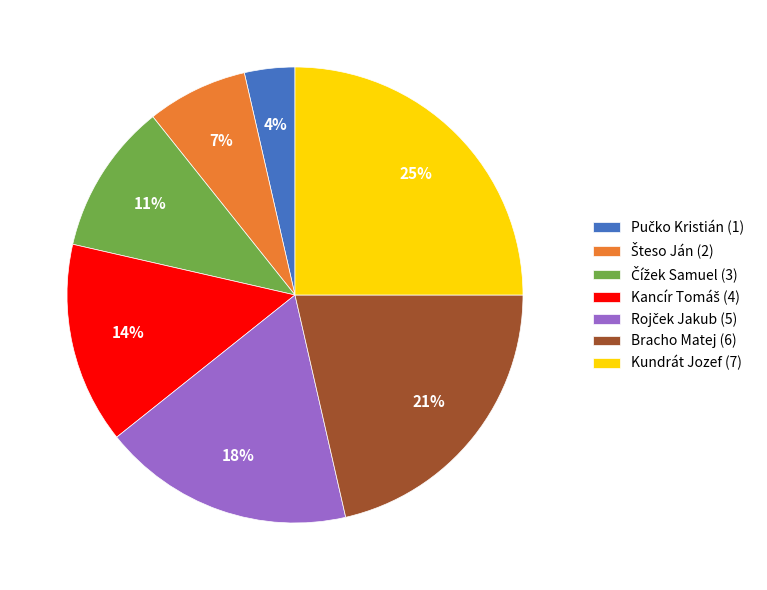

Which slice is the largest?

Kundrát Jozef